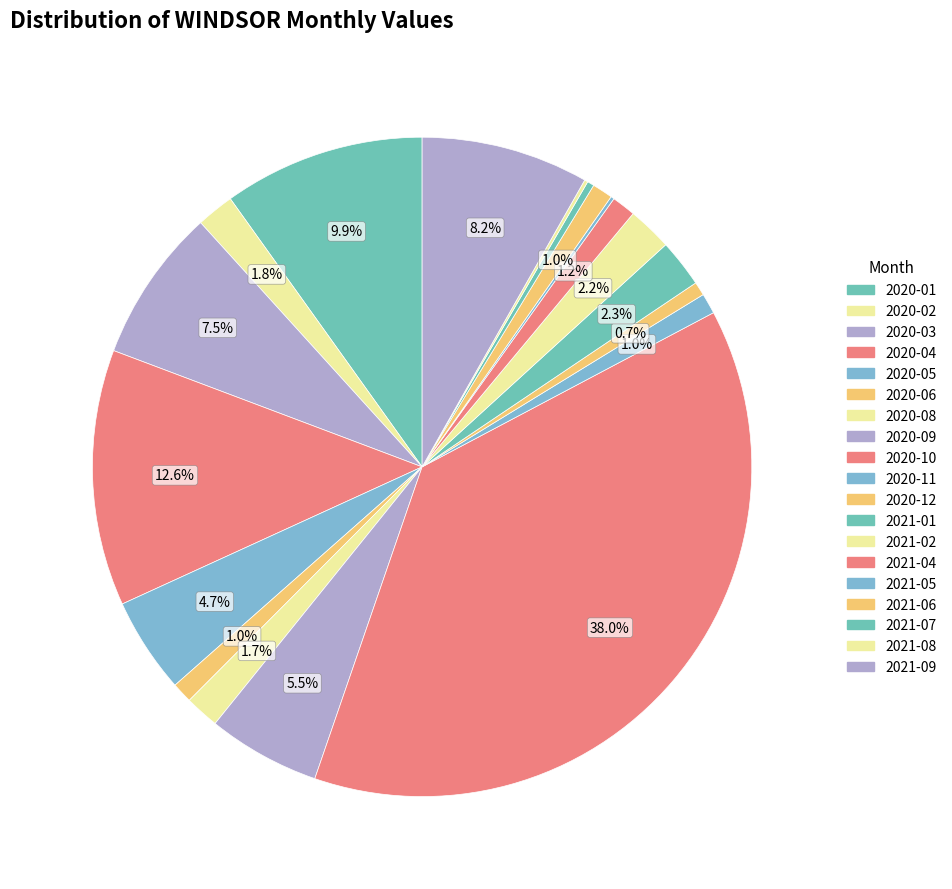

To the nearest percent, what is the combined percentage of 2020-05 and 2020-03?

12%